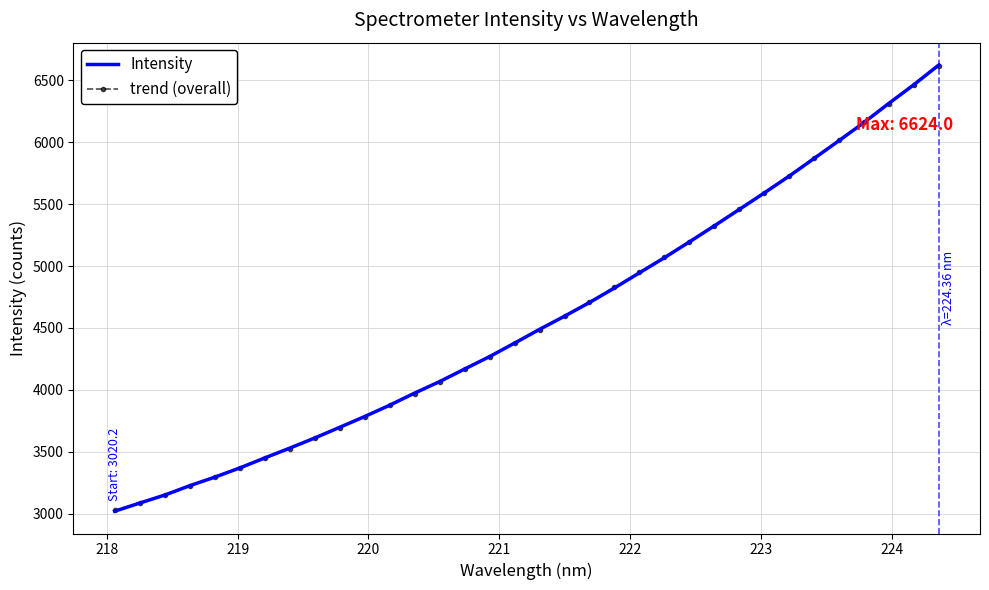

What is the maximum value shown in the chart?

6624.0